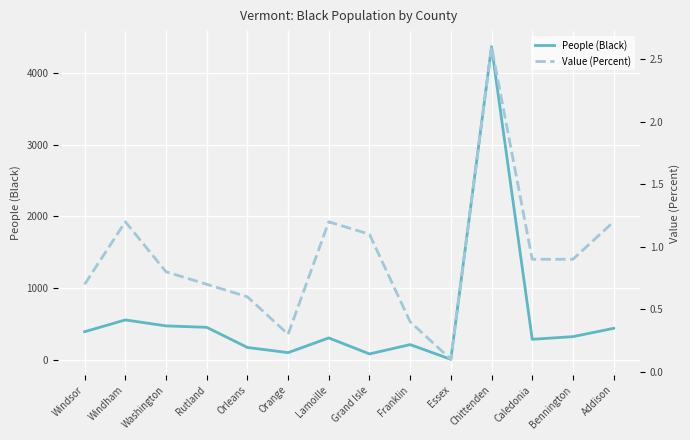

Is the value of Value (Percent) at Windham greater than the value of People (Black) at Orange?

No